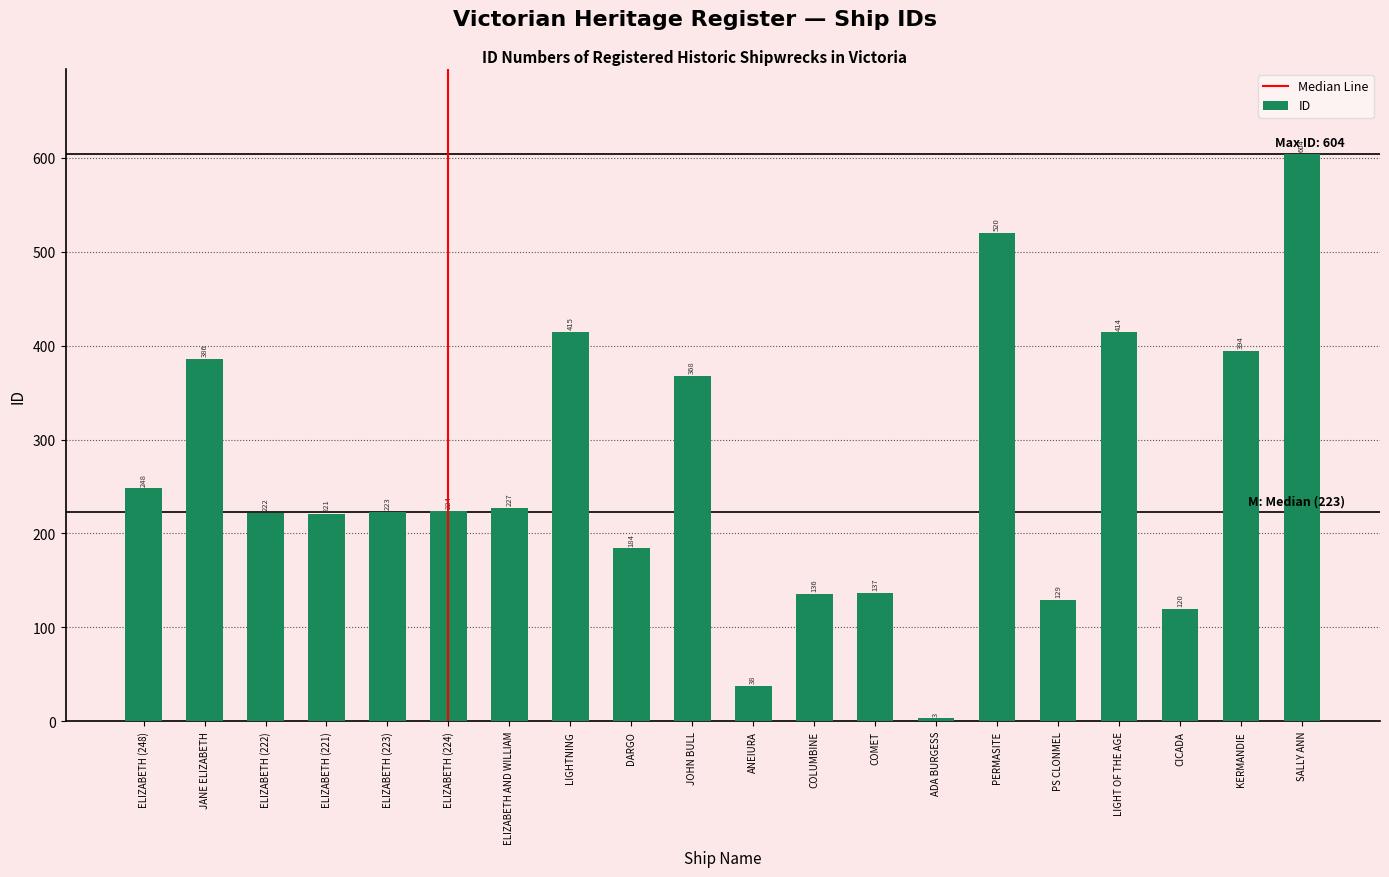

What is the change in value from ELIZABETH (221) to JOHN BULL?

+147